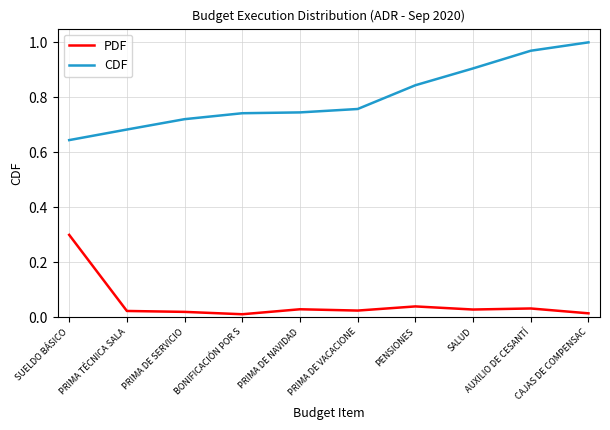

At PRIMA TÉCNICA SALA, list the series in order from smallest to largest.

PDF, CDF